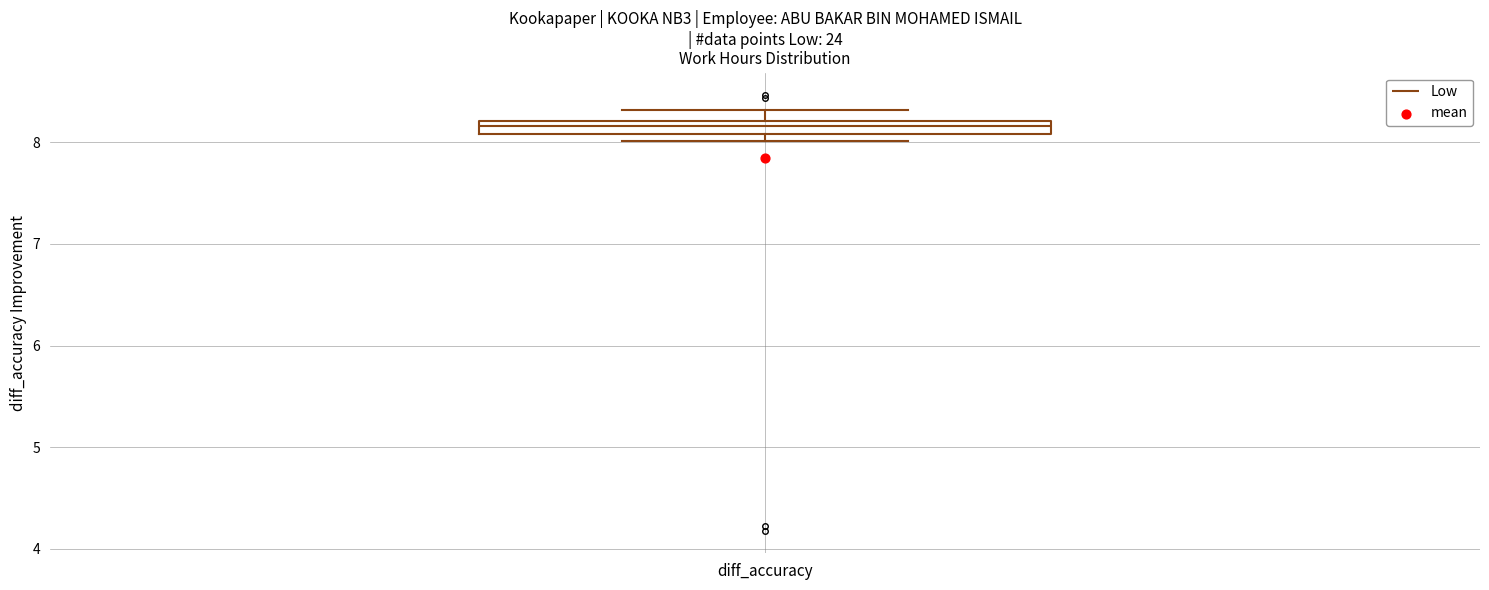

Where does the upper whisker of the box for diff_accuracy end on the y-axis? The values are not printed on the chart, so give them approximately, as read against the axis.

8.3